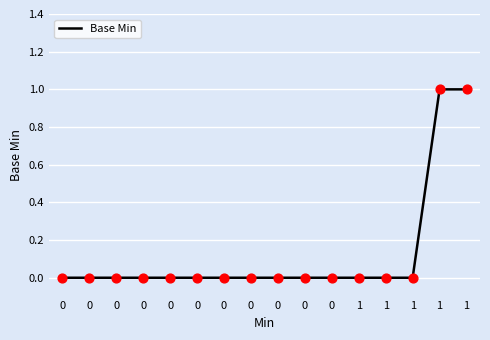

Is this an area chart (filled region under the line)?

No